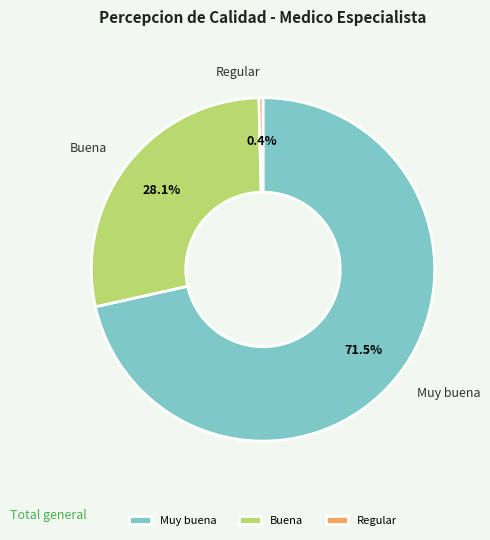

Is the sum of Muy buena and Regular greater than half?

Yes